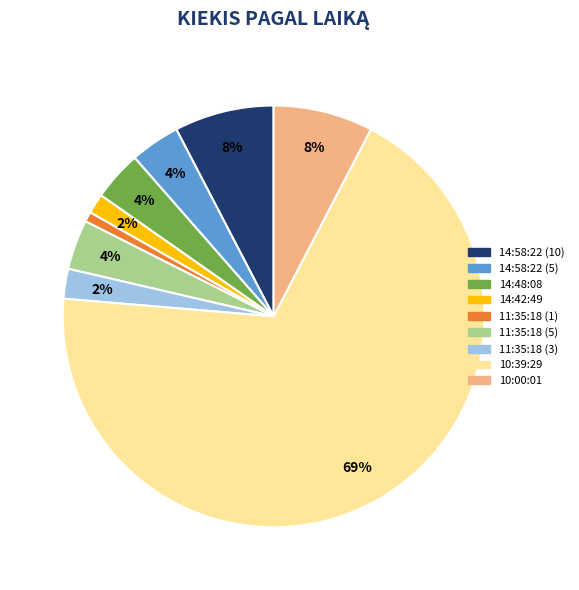

To the nearest percent, what is the average slice percentage?

11%